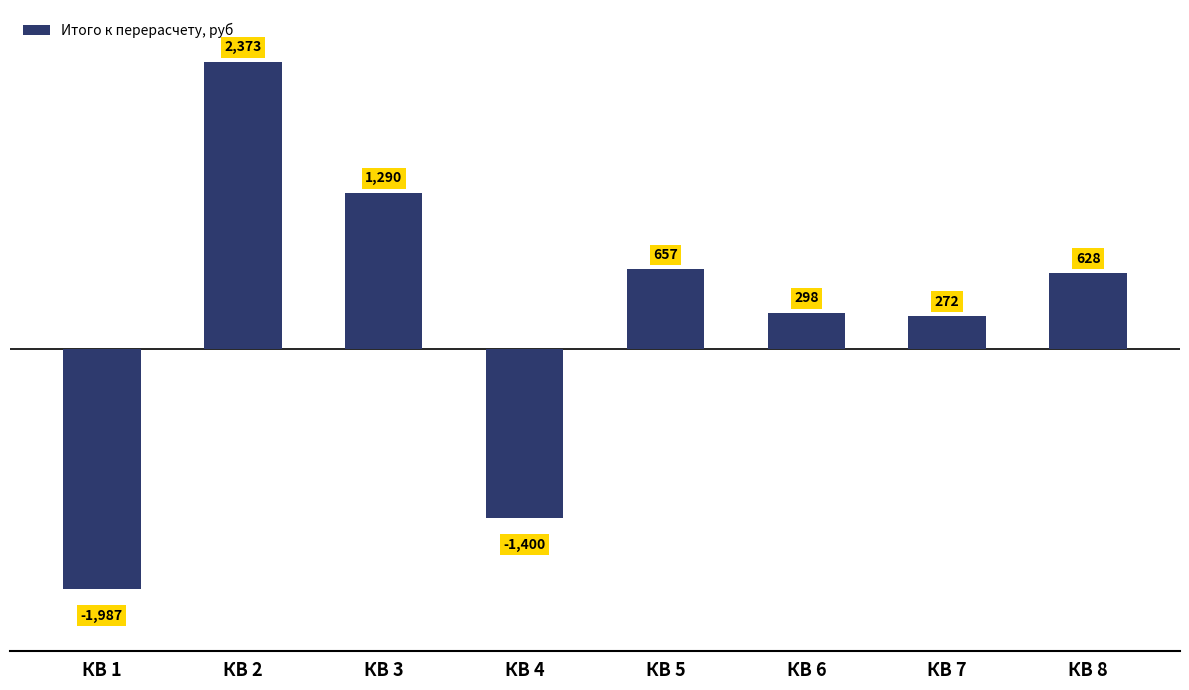

Read the value at КВ 7.

271.9